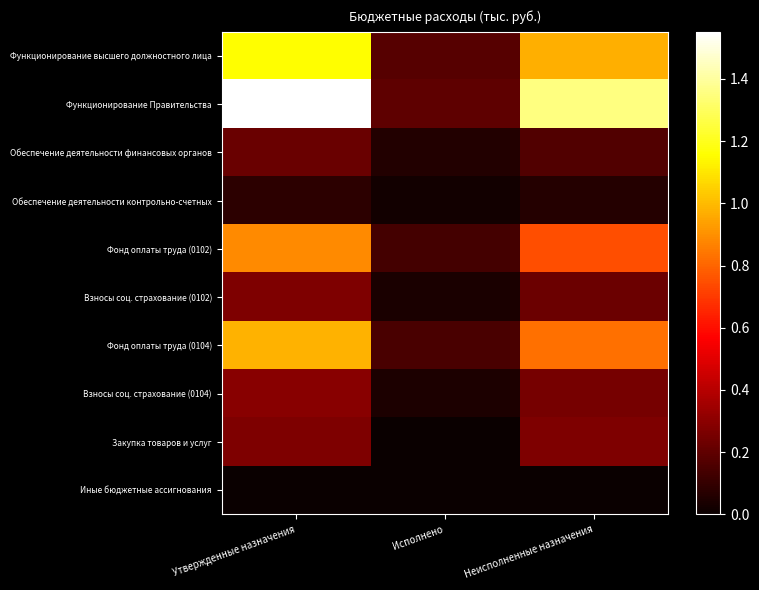

Reading left to right, transcribe all the data shown in this chart.

Функционирование высшего должностного лица: Утвержденные назначения=1153700.0	Исполнено=178738.6	Неисполненные назначения=974961.4
Функционирование Правительства: Утвержденные назначения=1551500.0	Исполнено=197494.1	Неисполненные назначения=1354005.9
Обеспечение деятельности финансовых органов: Утвержденные назначения=221468.0	Исполнено=55367.0	Неисполненные назначения=166101.0
Обеспечение деятельности контрольно-счетных: Утвержденные назначения=84158.0	Исполнено=21039.5	Неисполненные назначения=63118.5
Фонд оплаты труда (0102): Утвержденные назначения=886098.0	Исполнено=137280.0	Неисполненные назначения=748818.0
Взносы соц. страхование (0102): Утвержденные назначения=267602.0	Исполнено=41458.6	Неисполненные назначения=226143.4
Фонд оплаты труда (0104): Утвержденные назначения=981183.0	Исполнено=151050.0	Неисполненные назначения=830133.0
Взносы соц. страхование (0104): Утвержденные назначения=296317.0	Исполнено=45617.1	Неисполненные назначения=250699.9
Закупка товаров и услуг: Утвержденные назначения=270000.0	Исполнено=0.0	Неисполненные назначения=270000.0
Иные бюджетные ассигнования: Утвержденные назначения=4000.0	Исполнено=827.0	Неисполненные назначения=3173.0